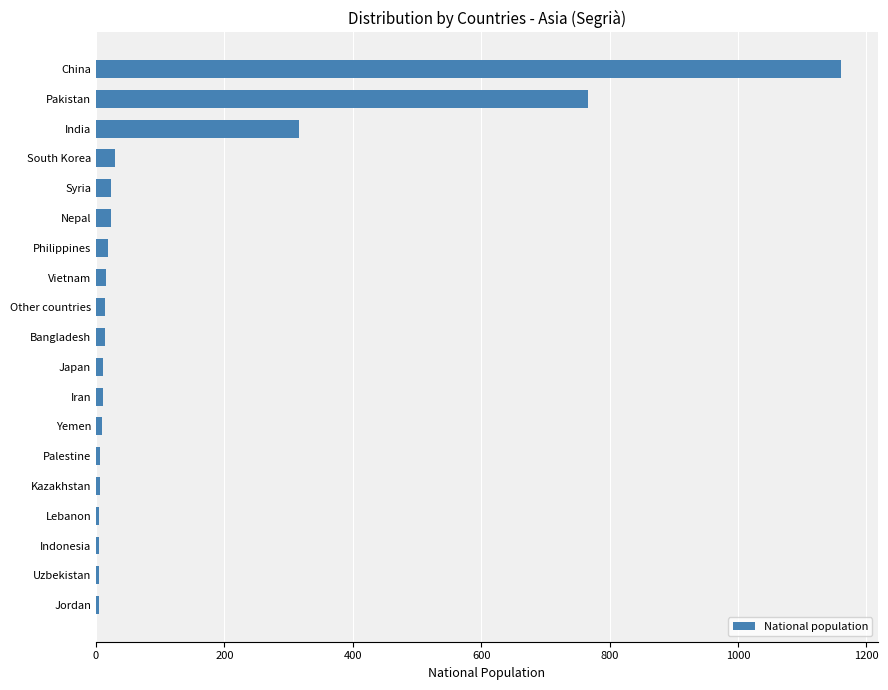

How many series are shown in this chart?

1